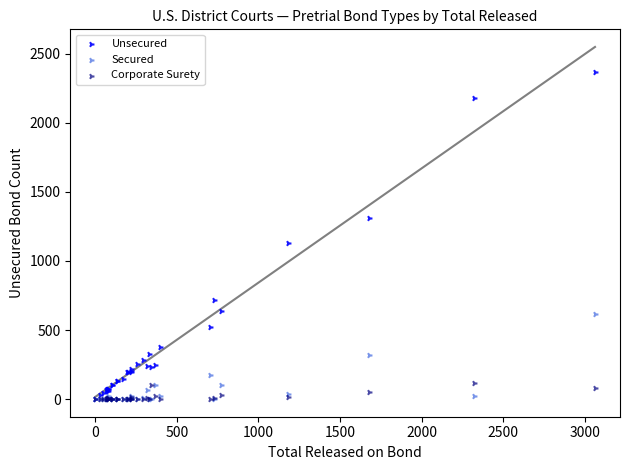

In the Unsecured series, what Y value is closest to 1182?

1130